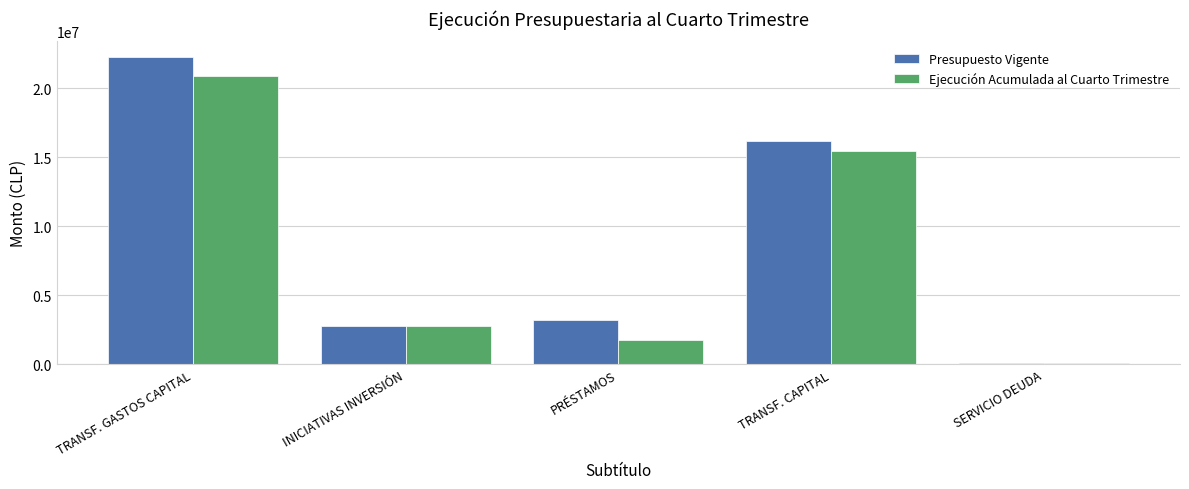

At which label does Ejecución Acumulada al Cuarto Trimestre reach its peak?

TRANSF. GASTOS CAPITAL